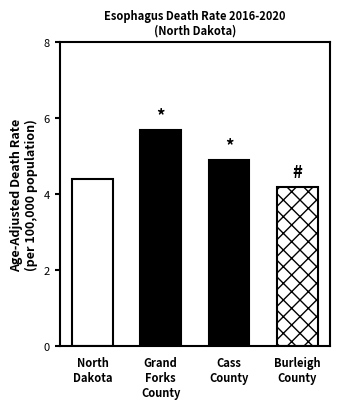

Rank the categories by value from highest to lowest.

Grand Forks County, Cass County, North Dakota, Burleigh County